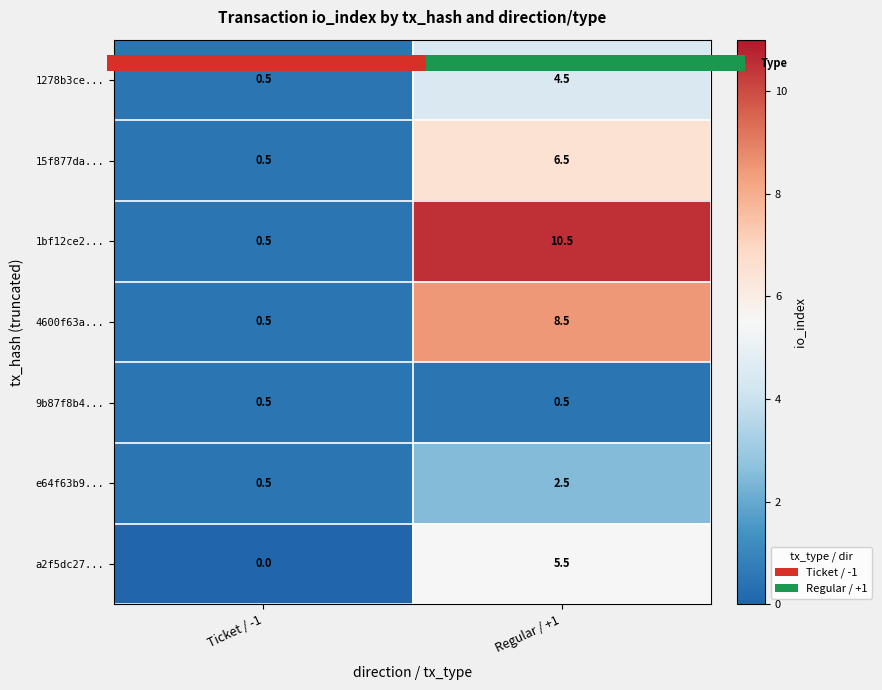

At Regular / +1, list the series in order from largest to smallest.

1bf12ce2..., 4600f63a..., 15f877da..., a2f5dc27..., 1278b3ce..., e64f63b9..., 9b87f8b4...